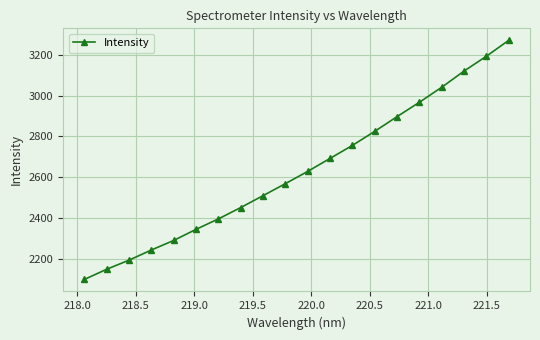

What is the value of the 9th point from the left?

2509.3